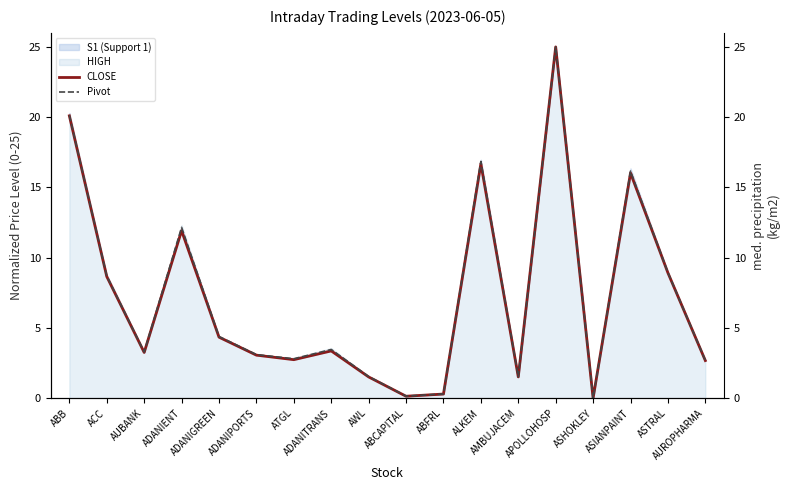

At how many categories does at least one series exceed 2?

13